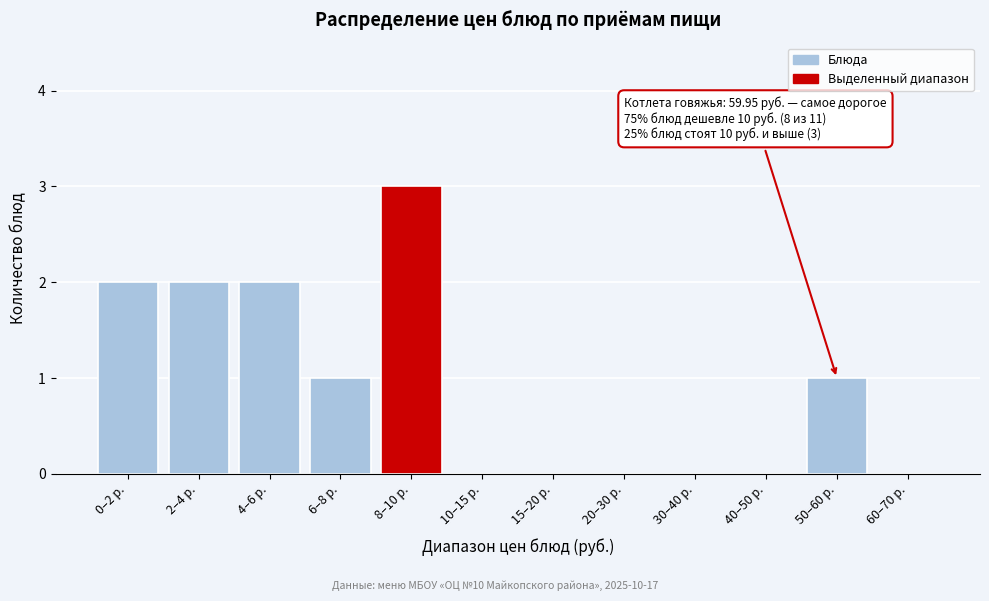

Reading left to right, extract all data points from this chart.

0–2 р.=2	2–4 р.=2	4–6 р.=2	6–8 р.=1	8–10 р.=3	10–15 р.=0	15–20 р.=0	20–30 р.=0	30–40 р.=0	40–50 р.=0	50–60 р.=1	60–70 р.=0